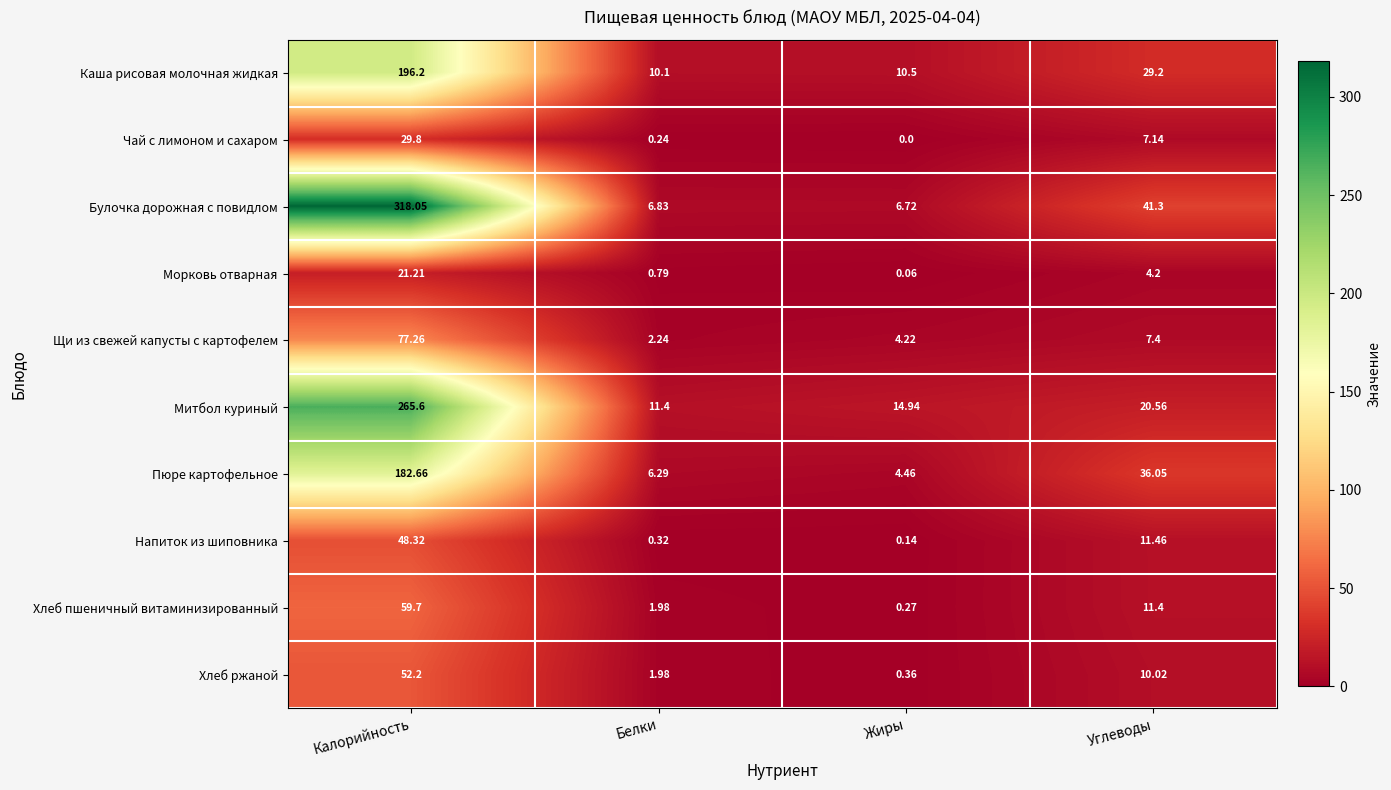

Rank the categories by Щи из свежей капусты с картофелем value from lowest to highest.

Белки, Жиры, Углеводы, Калорийность